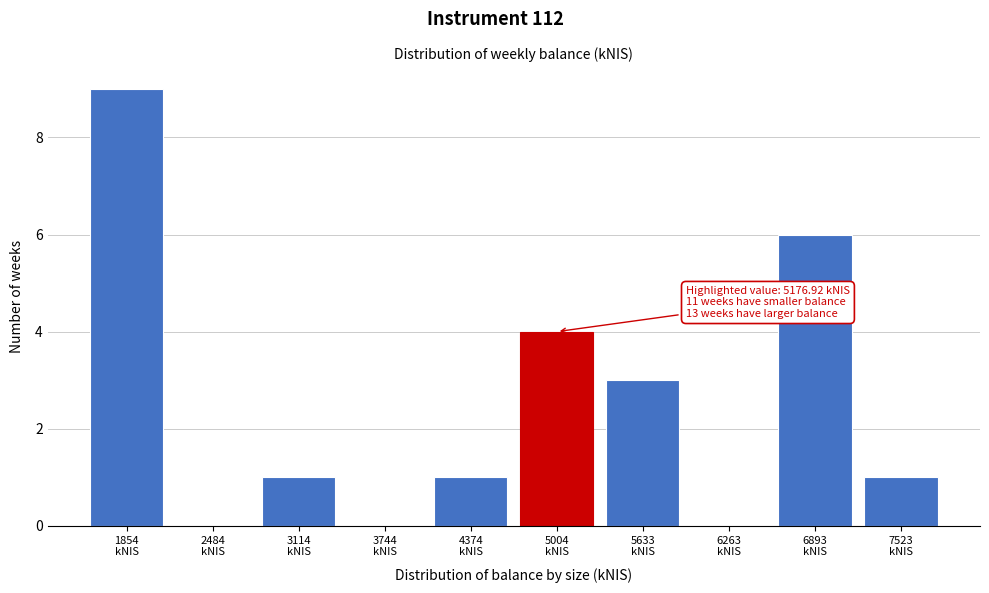

What is the sum of all values?

25